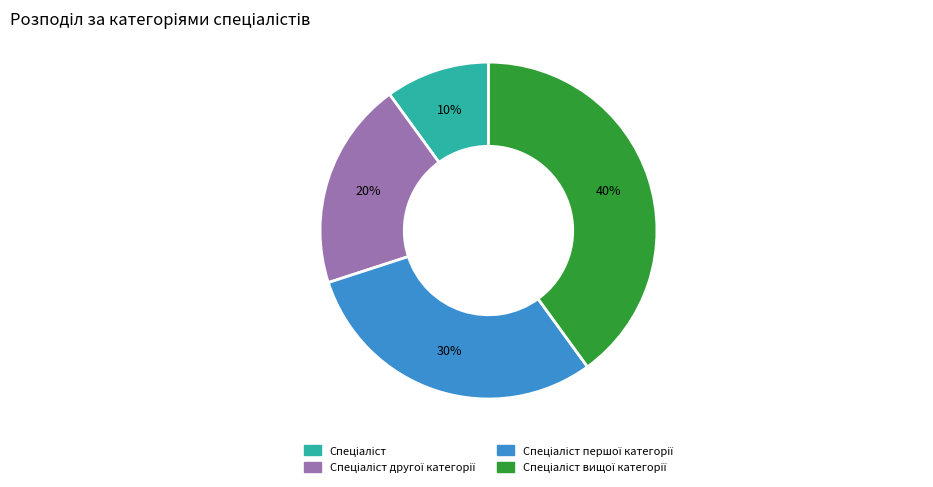

To the nearest percent, what is the difference between the largest and smallest slice percentages?

30%